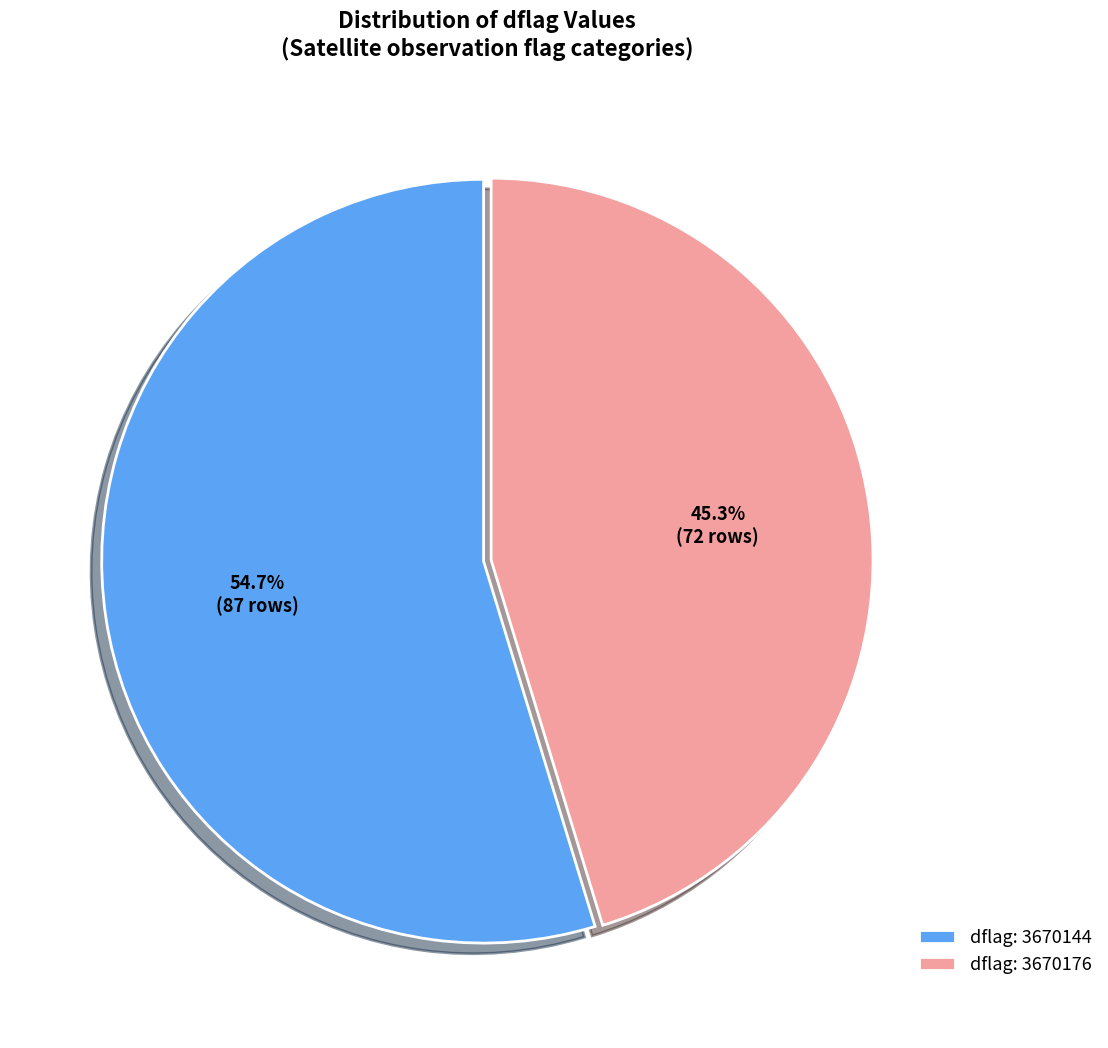

Rank the categories by value from lowest to highest.

dflag: 3670176, dflag: 3670144